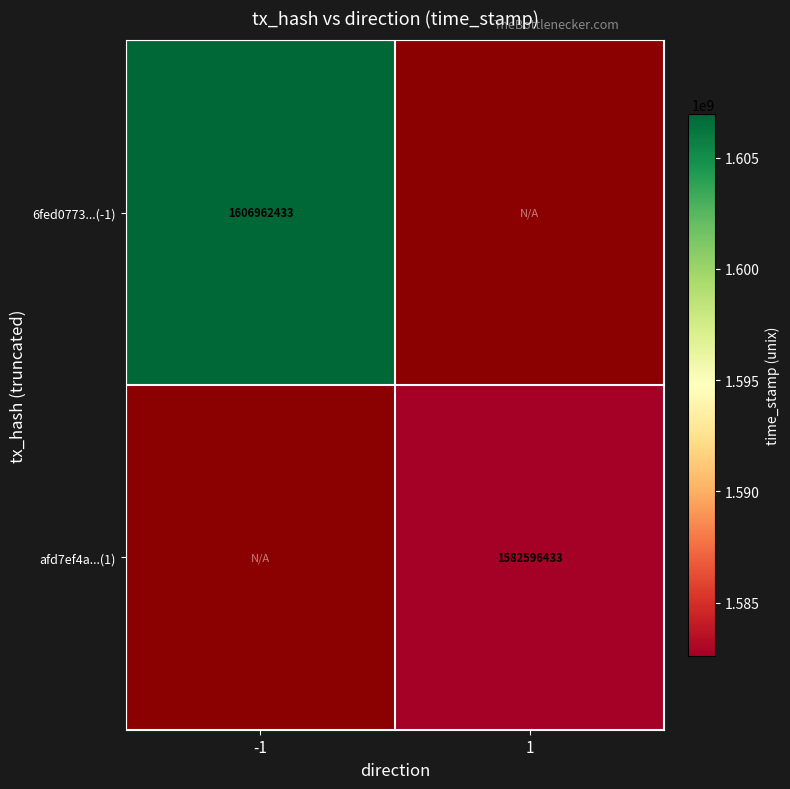

Is the value of afd7ef4a...(1) at 1 greater than the value of 6fed0773...(-1) at -1?

No